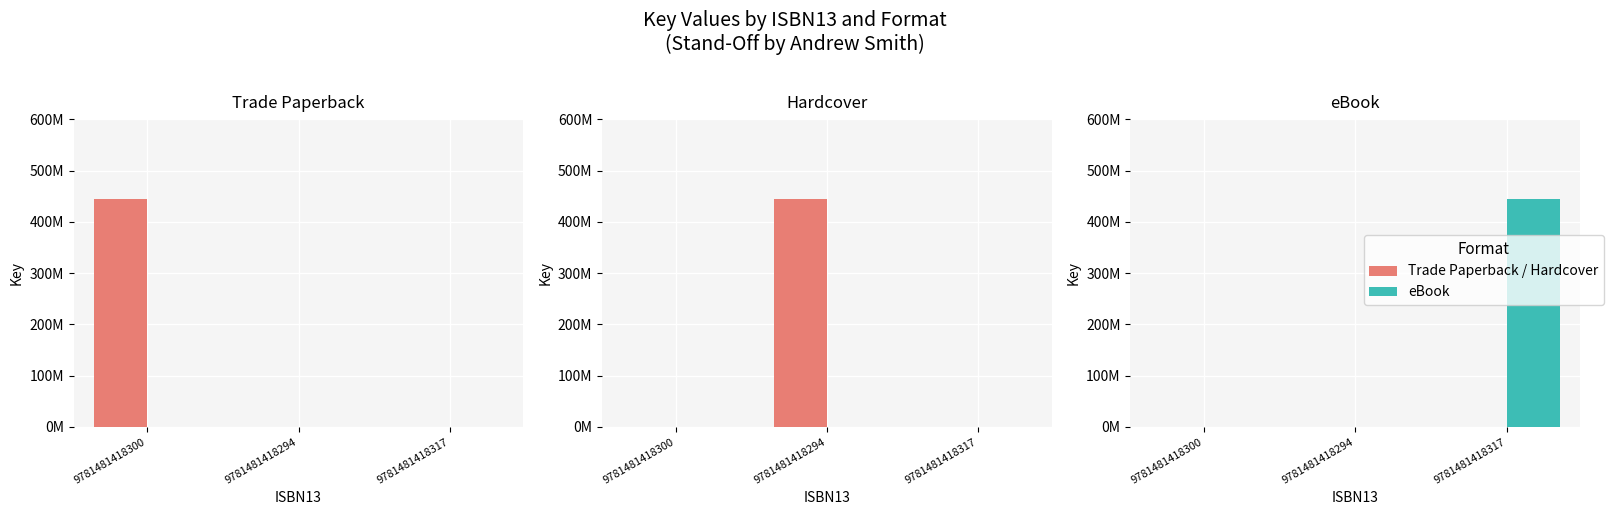

Rank the series at 9781481418300 from highest to lowest value.

Trade Paperback / Hardcover, eBook